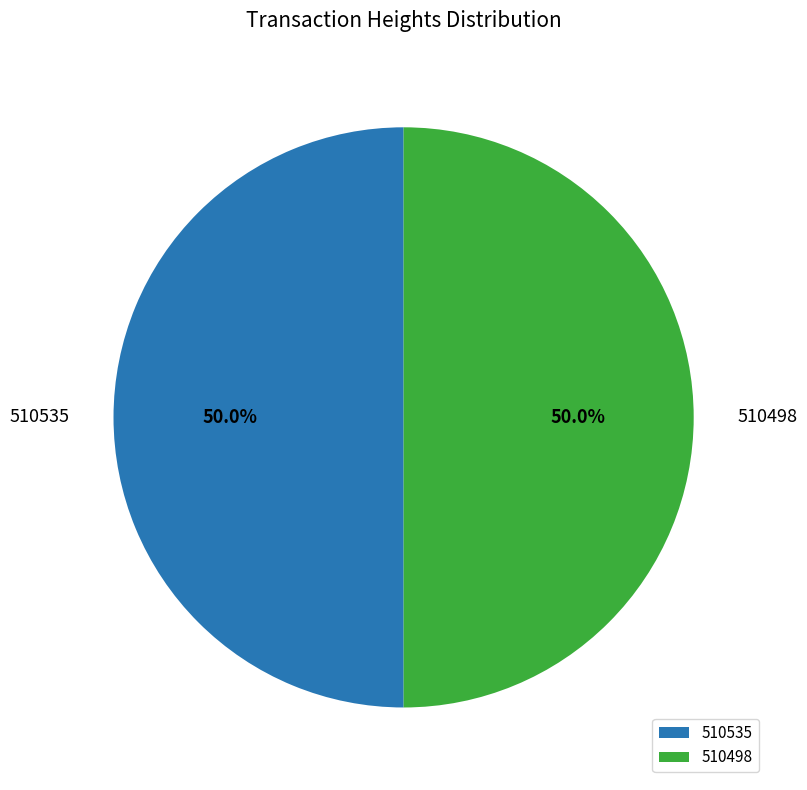

What percentage is NOT represented by 510535?

50.0%